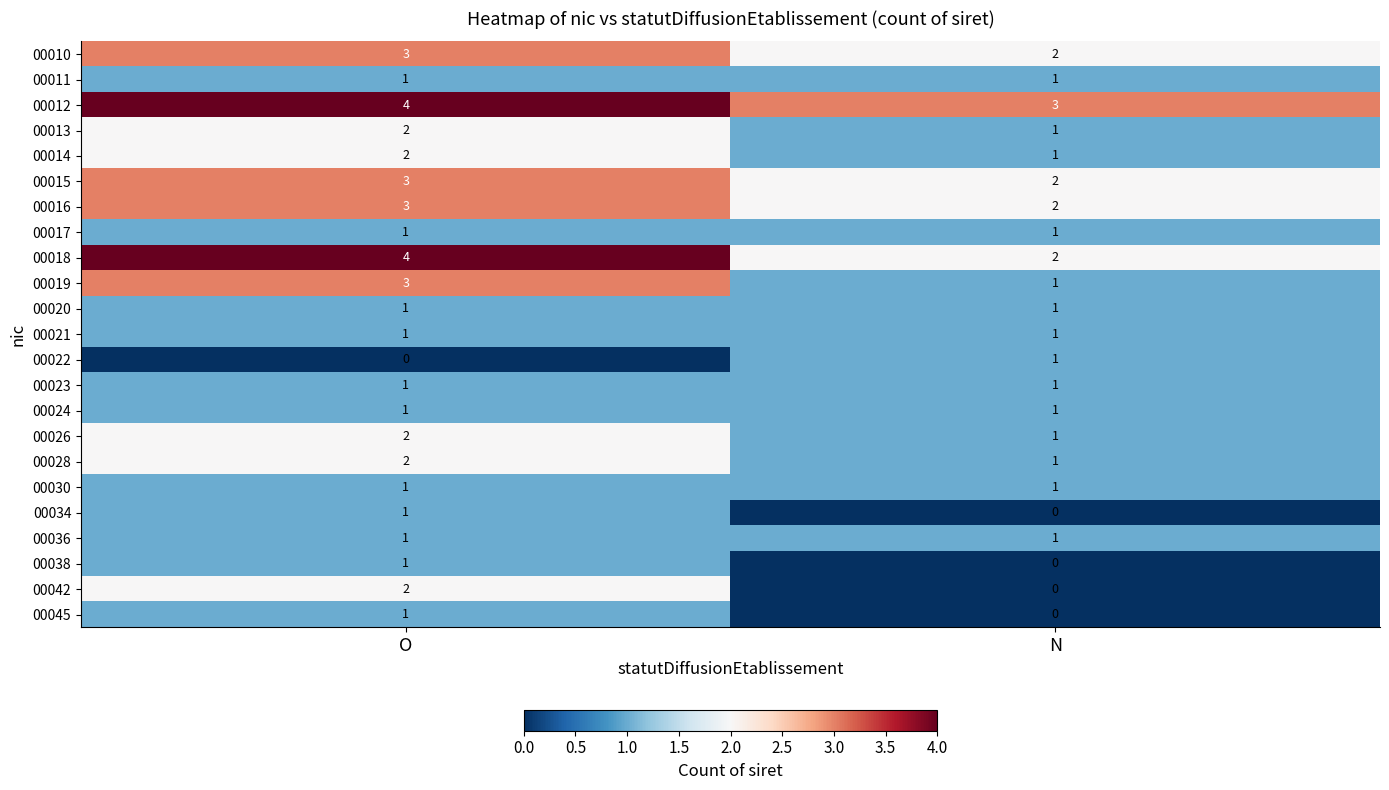

What is the approximate value of 00012 at N?

3